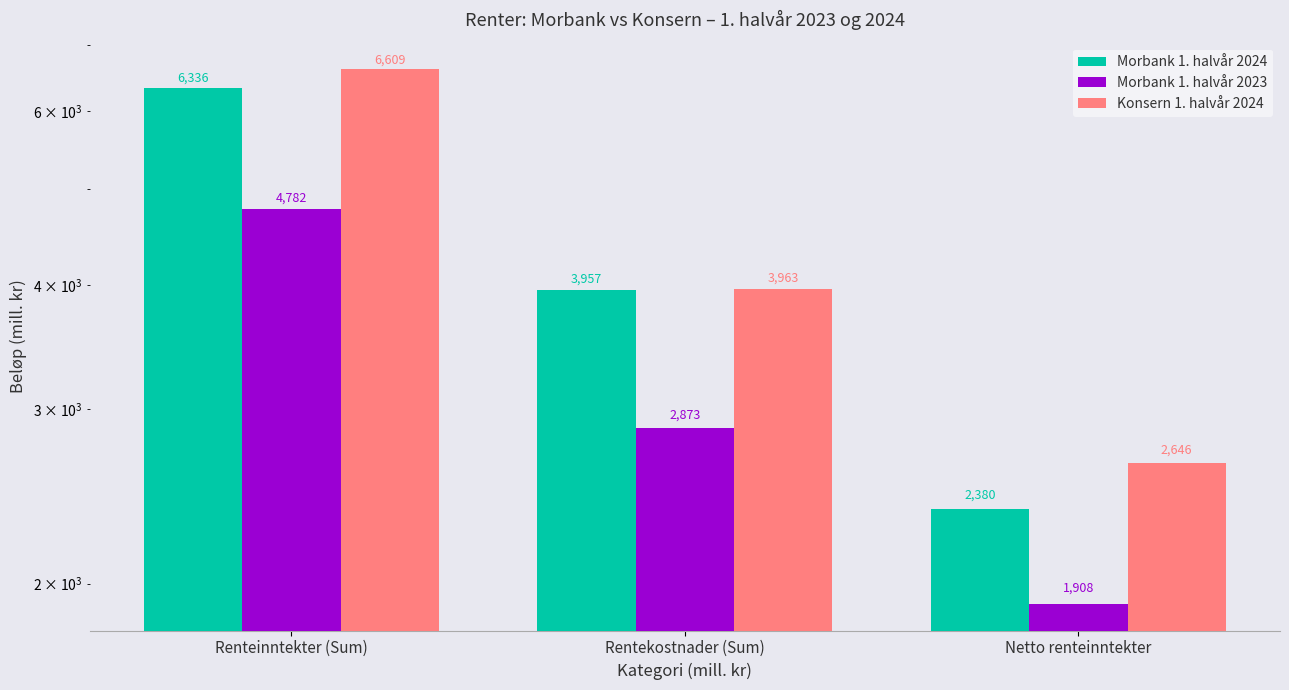

How many Morbank 1. halvår 2023 values are between 1908 and 4782?

3